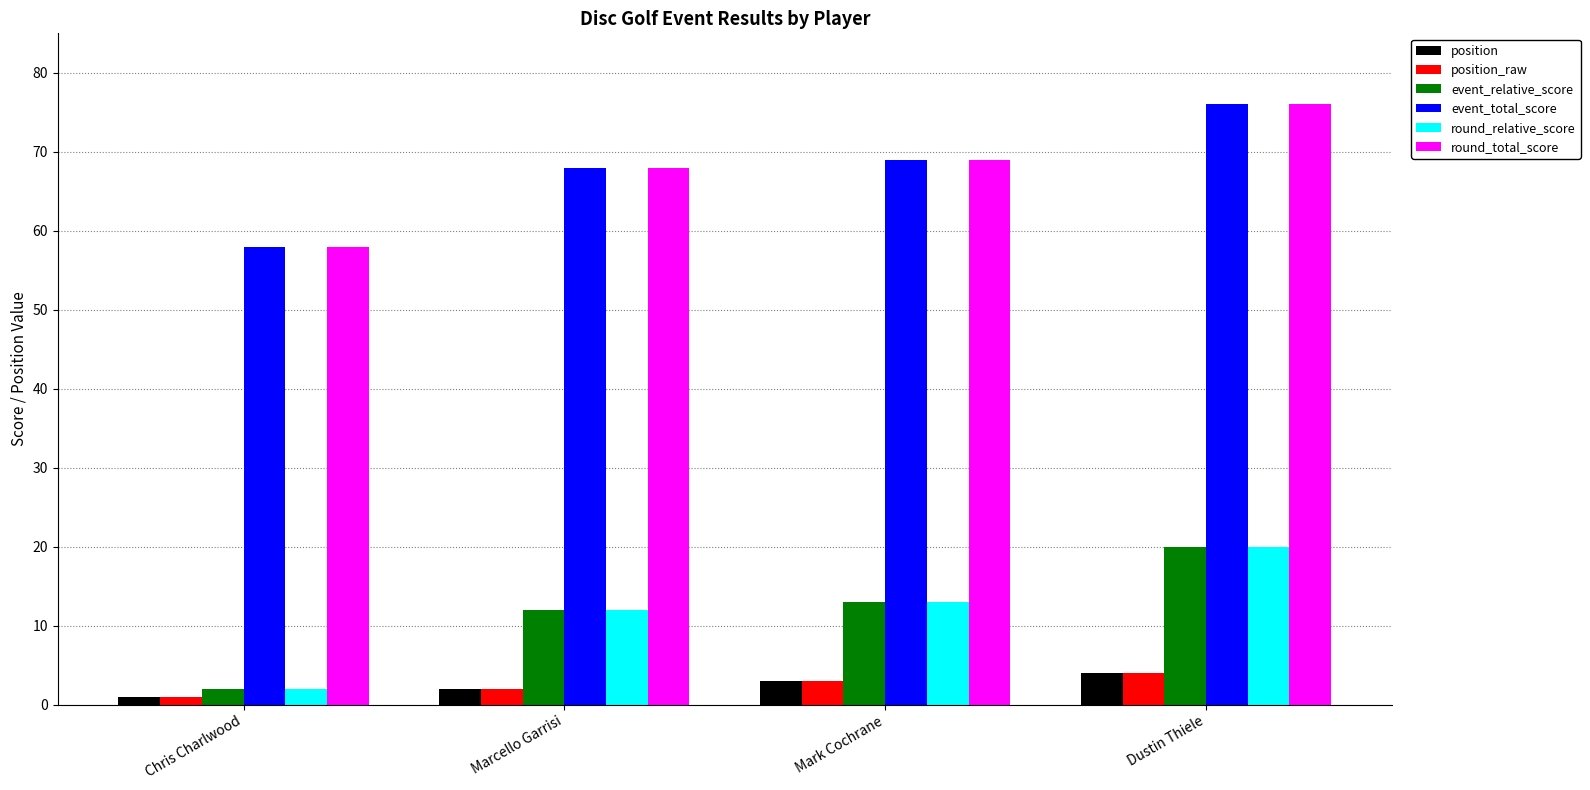

Count the number of data series in this chart.

6